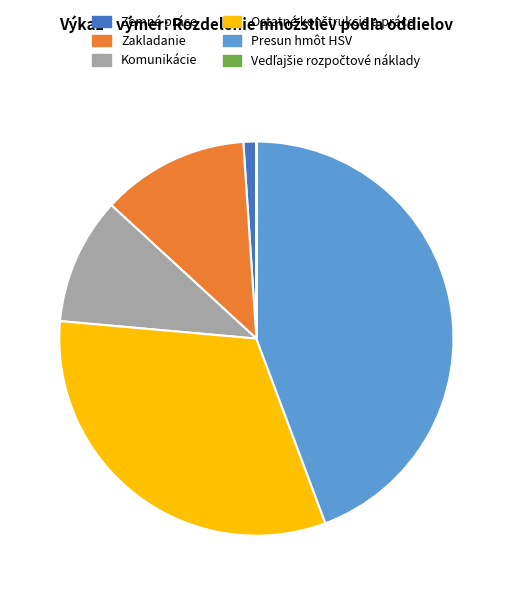

Do Presun hmôt HSV and Komunikácie together represent more than half of the pie?

Yes